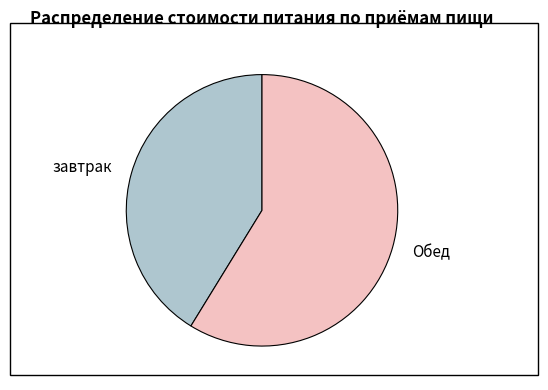

Between Обед and завтрак, which is larger?

Обед